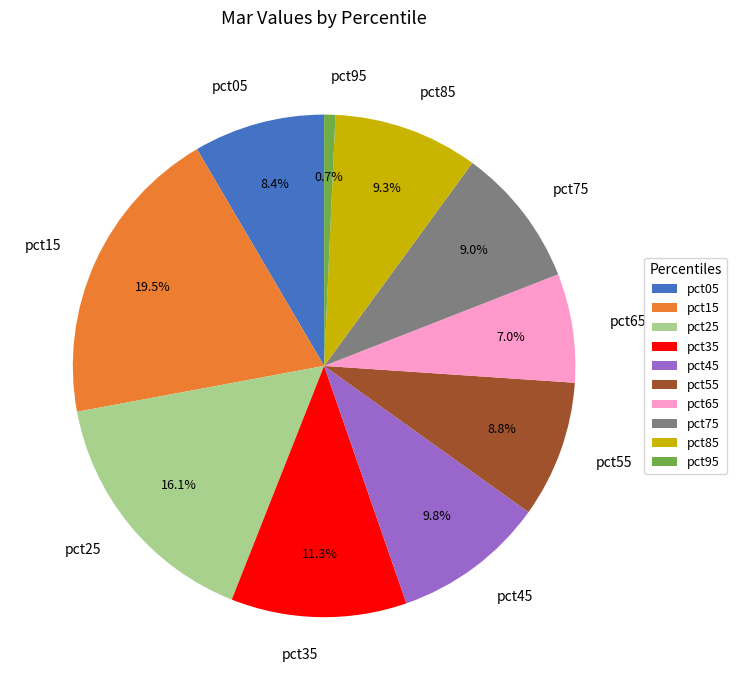

The pct45 slice represents 23% of the pie. True or false?

False